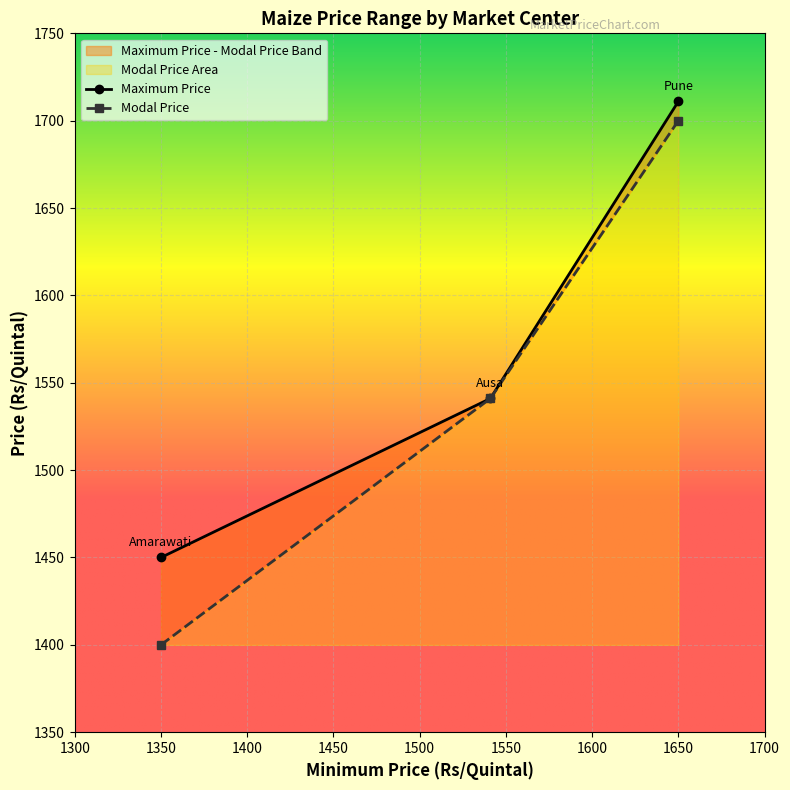

The value of Maximum Price at 1541 is 2037. True or false?

False